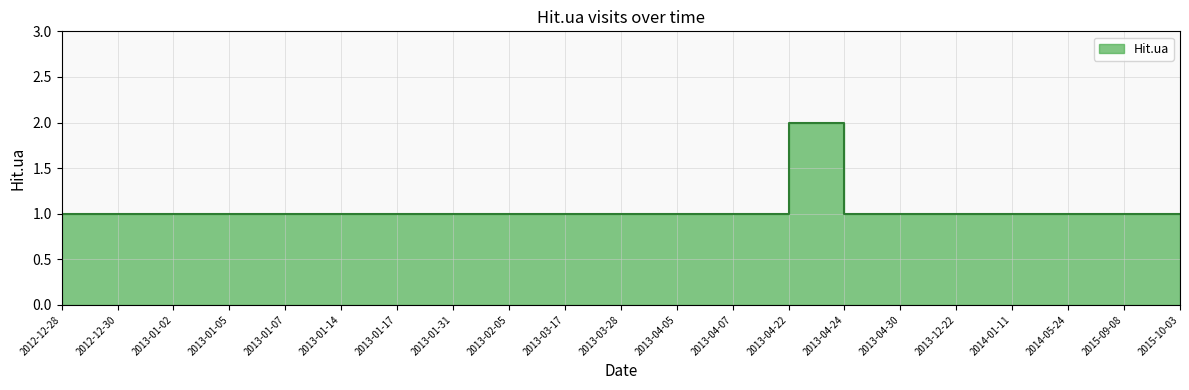

What position from the right is 2013-02-05?

13